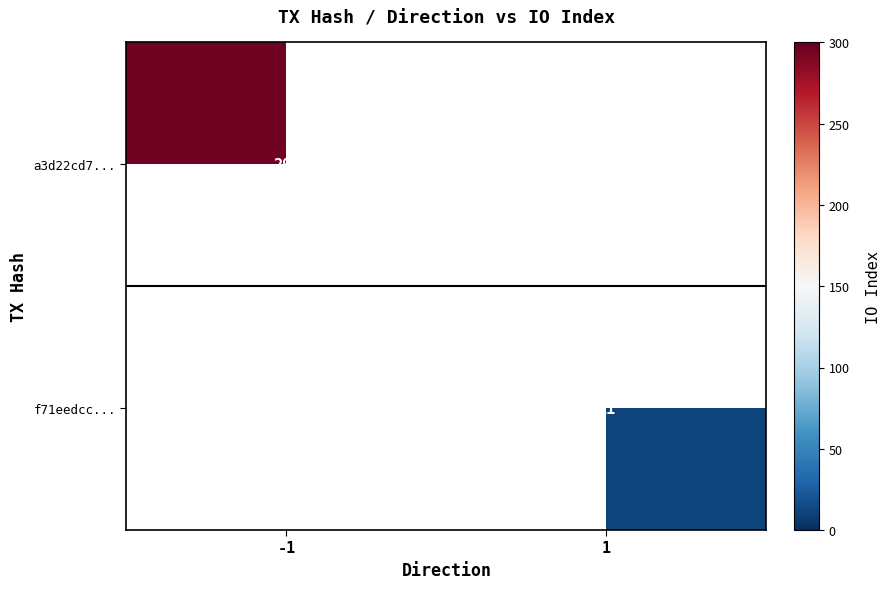

What is the greatest value displayed?

296.0